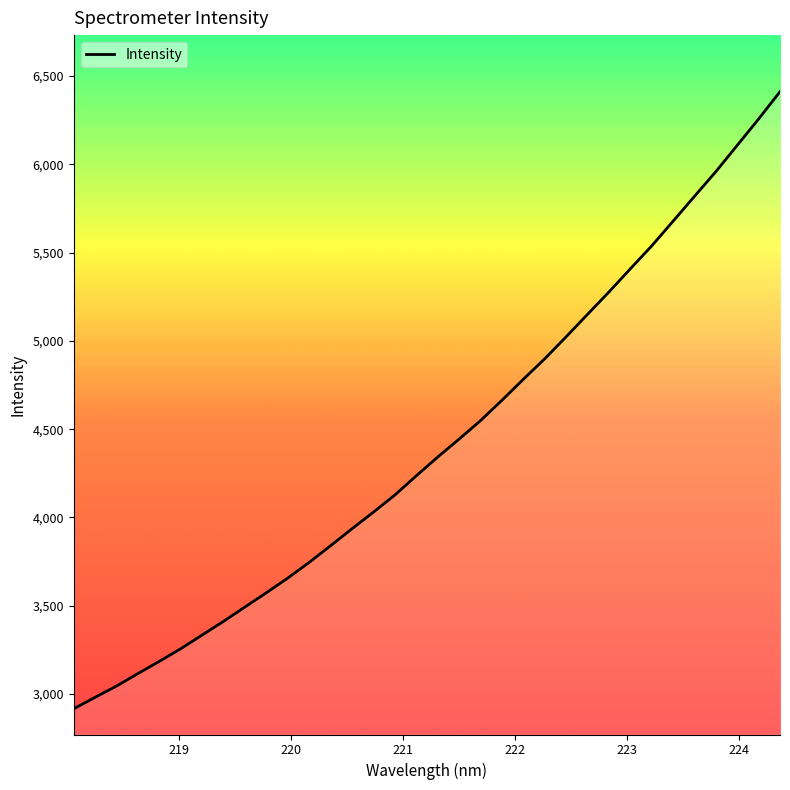

What is the smallest value displayed?

2916.8